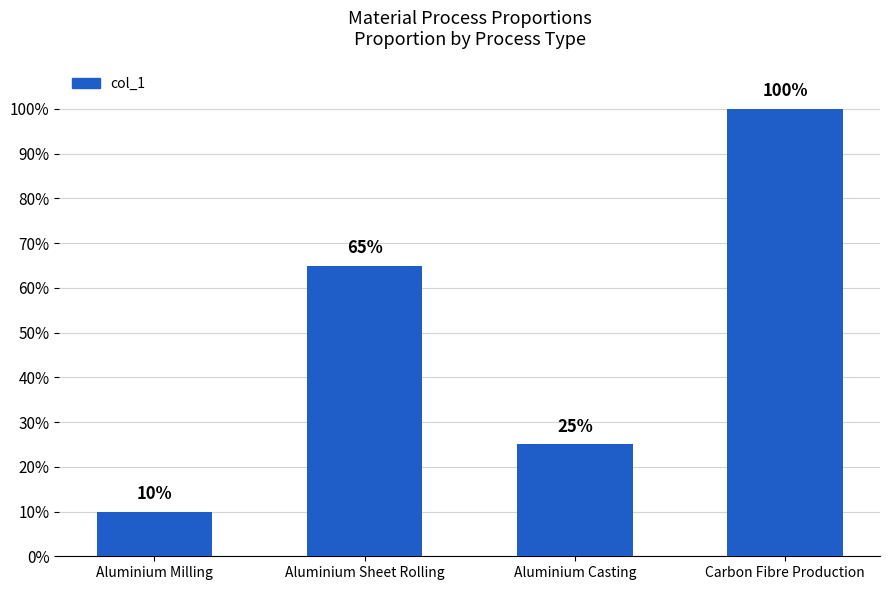

Does the chart contain any negative values?

No